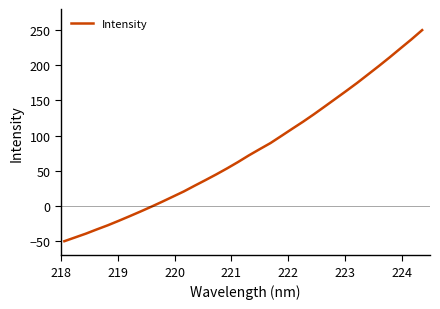

What is the smallest value displayed?

-50.0